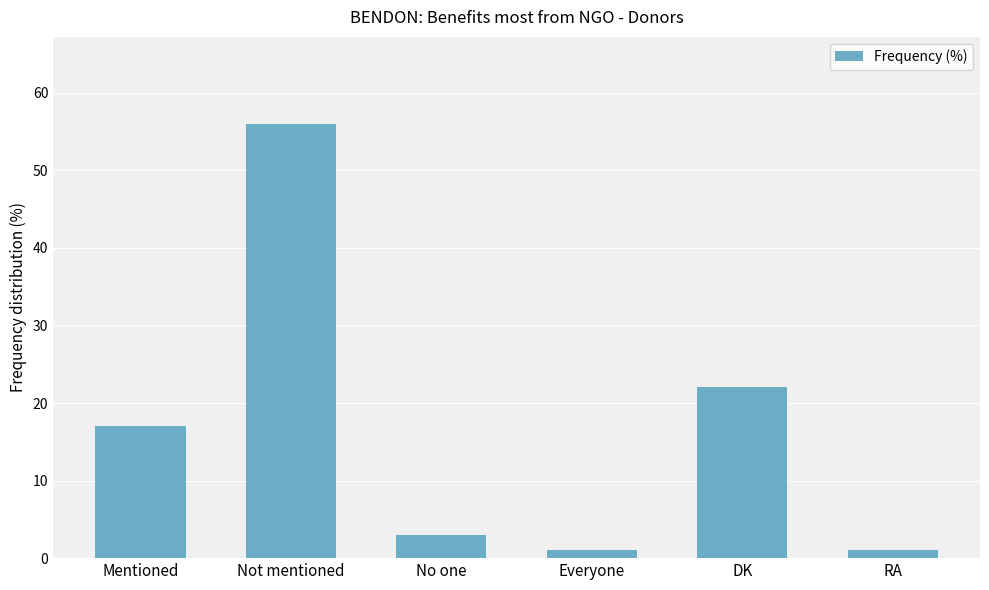

The chart shows a value of 3 at No one. True or false?

True